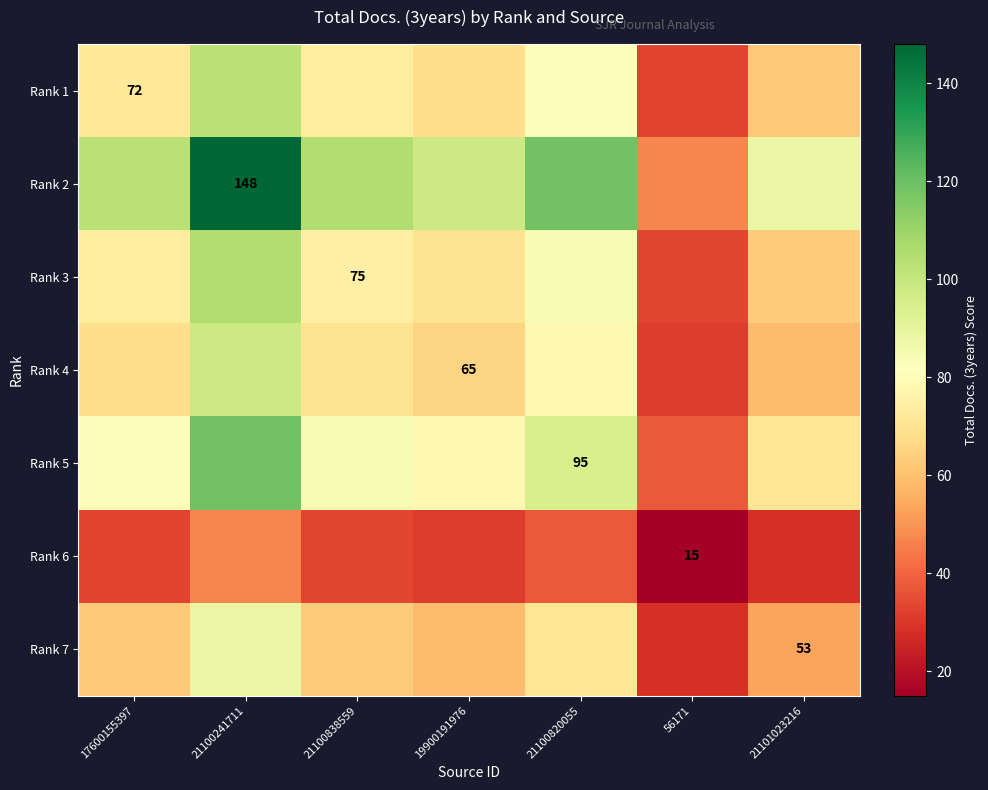

Which series has the largest total across all categories?

Rank 2